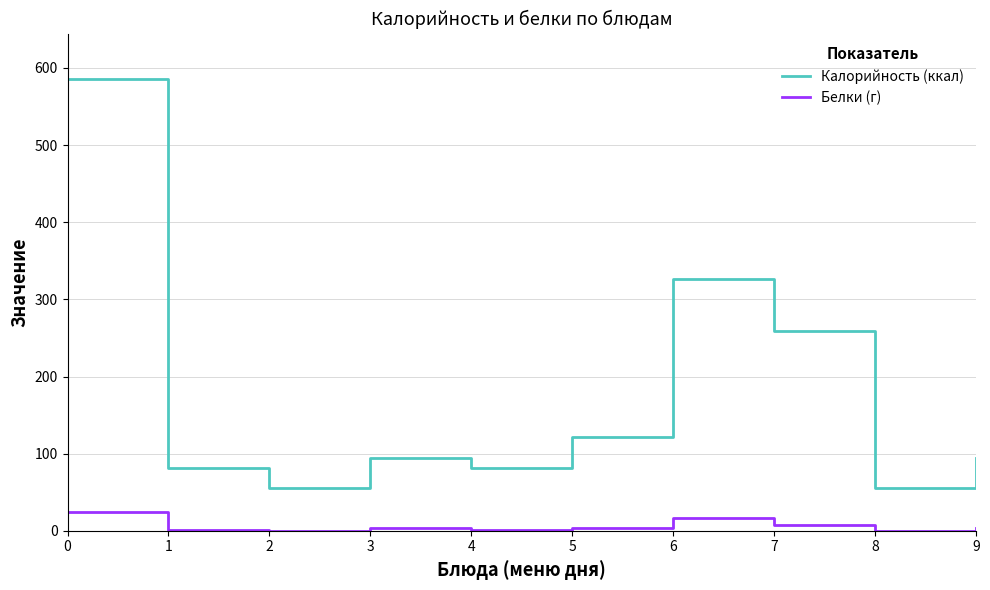

What is the difference between the highest and lowest values at 9?

91